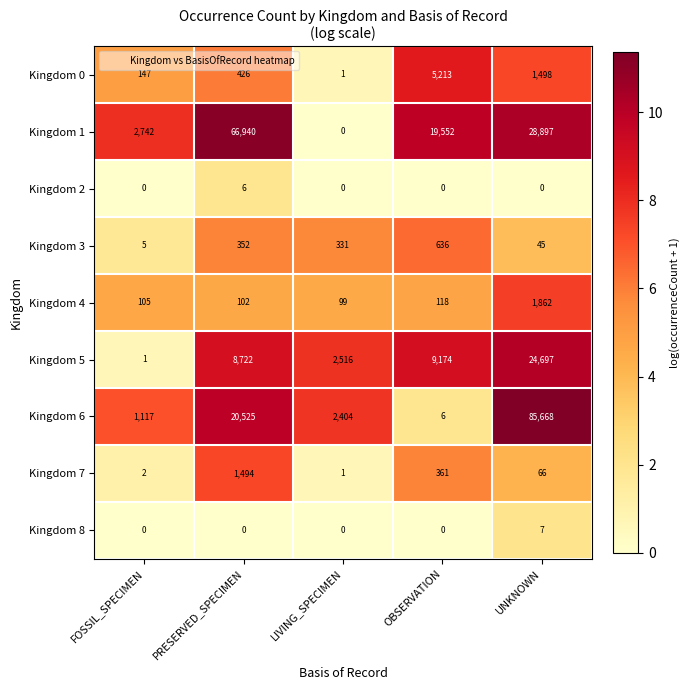

What is the sum of all Kingdom 6 values?

109720